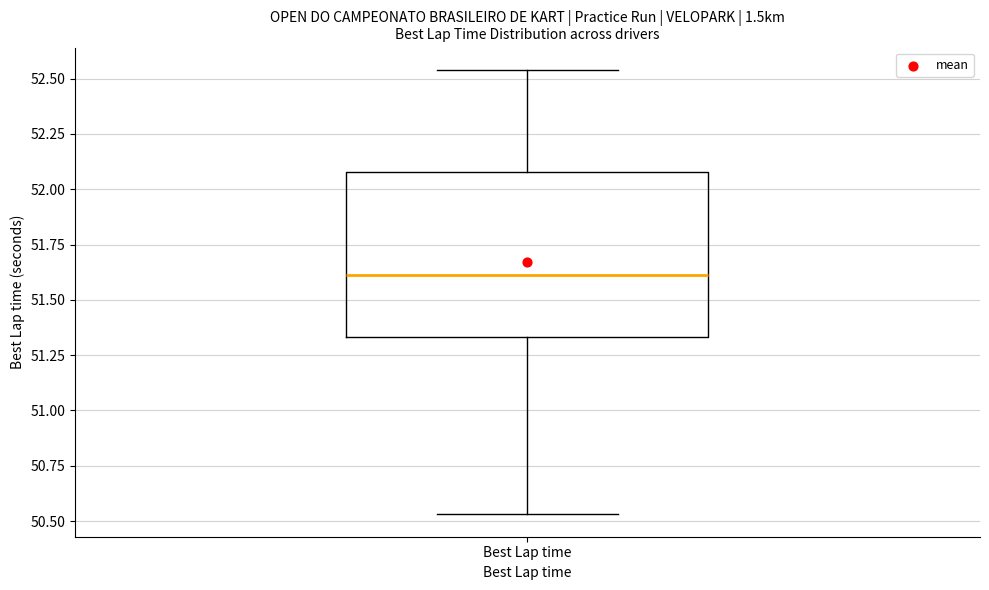

Transcribe this box plot: give where the median line is, the range the box spans, and where the two whiskers end, as read against the y-axis. The values are not printed on the chart, so give them approximately, as read against the axis.

median 51.60, box 51.35 to 52.10, whiskers 50.55 to 52.55